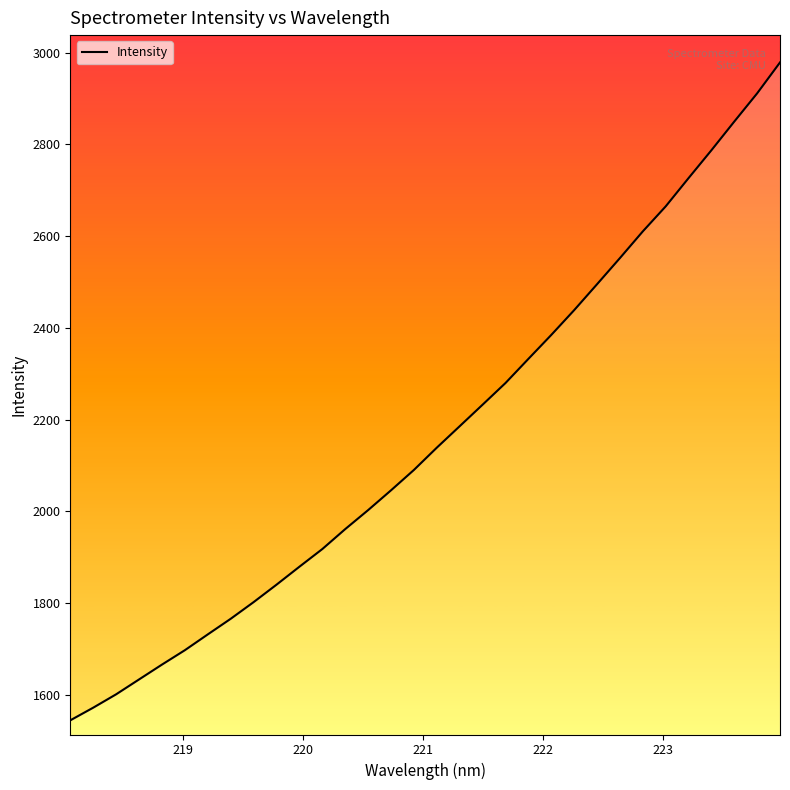

Does the chart have visible grid lines?

No